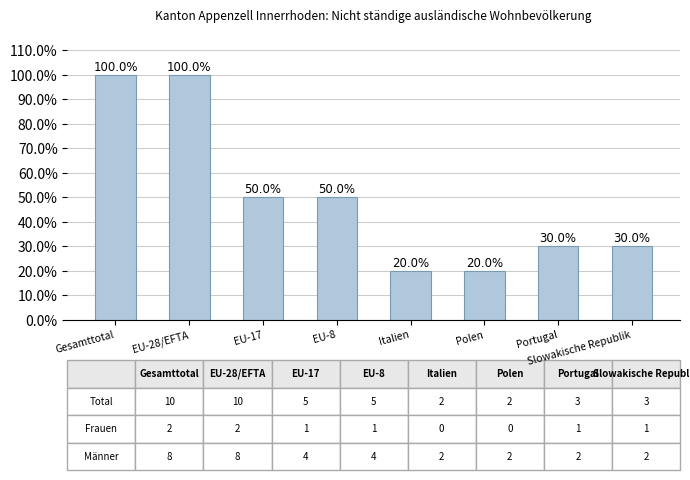

Between Polen and Gesamttotal, which is larger?

Gesamttotal